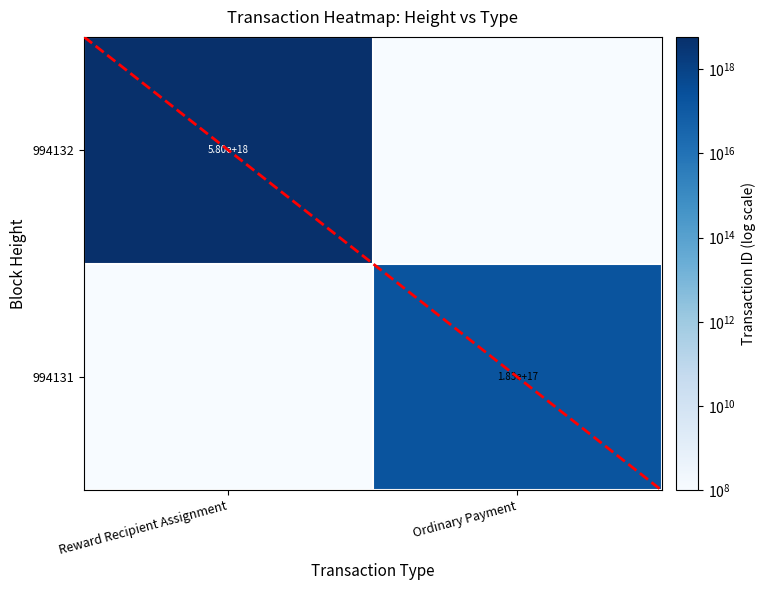

The value of 994132 at Reward Recipient Assignment is 3346463152161080832. True or false?

False